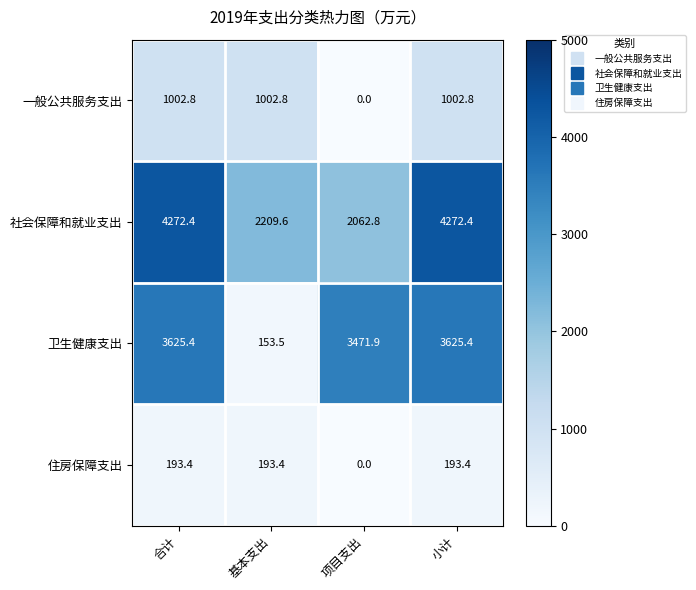

Is it true that 住房保障支出 equals 46.6 at 基本支出?

False